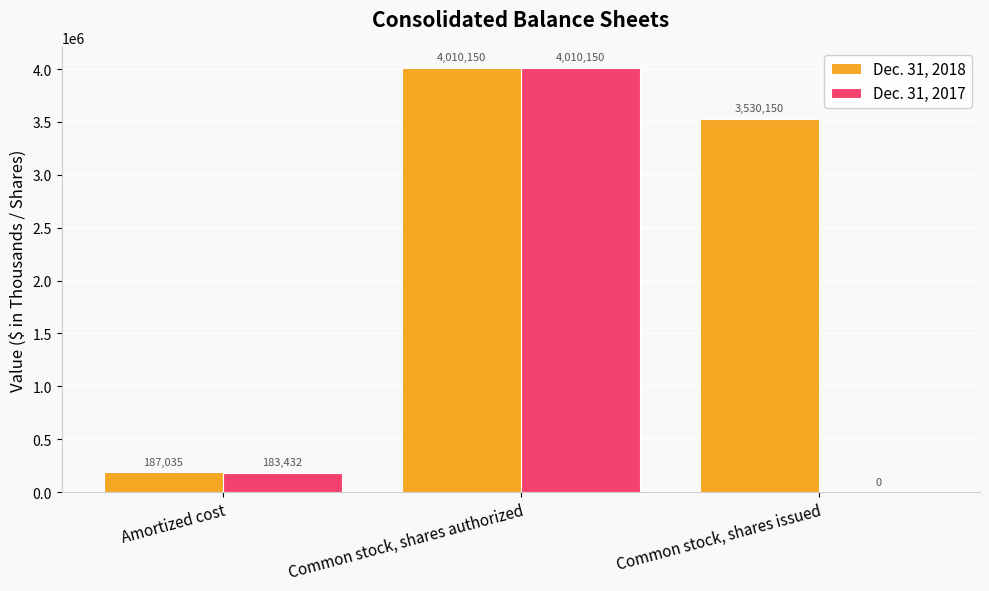

Are the bars grouped side by side (vs. stacked)?

Yes